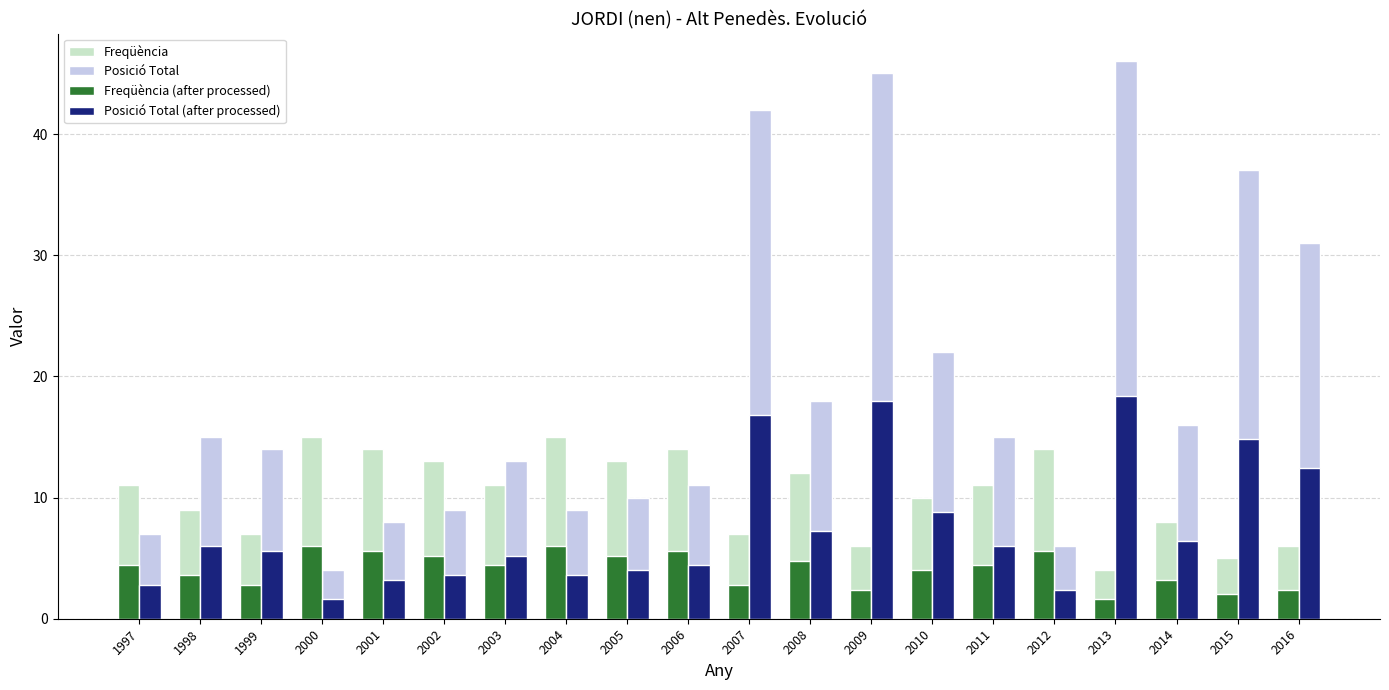

Reading right to left, list all the values displayed in this chart.

Freqüència: 2016=6.0	2015=5.0	2014=8.0	2013=4.0	2012=14.0	2011=11.0	2010=10.0	2009=6.0	2008=12.0	2007=7.0	2006=14.0	2005=13.0	2004=15.0	2003=11.0	2002=13.0	2001=14.0	2000=15.0	1999=7.0	1998=9.0	1997=11.0
Posició Total: 2016=31.0	2015=37.0	2014=16.0	2013=46.0	2012=6.0	2011=15.0	2010=22.0	2009=45.0	2008=18.0	2007=42.0	2006=11.0	2005=10.0	2004=9.0	2003=13.0	2002=9.0	2001=8.0	2000=4.0	1999=14.0	1998=15.0	1997=7.0
Freqüència (after processed): 2016=2.4	2015=2.0	2014=3.2	2013=1.6	2012=5.6	2011=4.4	2010=4.0	2009=2.4	2008=4.8	2007=2.8	2006=5.6	2005=5.2	2004=6.0	2003=4.4	2002=5.2	2001=5.6	2000=6.0	1999=2.8	1998=3.6	1997=4.4
Posició Total (after processed): 2016=12.4	2015=14.8	2014=6.4	2013=18.4	2012=2.4	2011=6.0	2010=8.8	2009=18.0	2008=7.2	2007=16.8	2006=4.4	2005=4.0	2004=3.6	2003=5.2	2002=3.6	2001=3.2	2000=1.6	1999=5.6	1998=6.0	1997=2.8